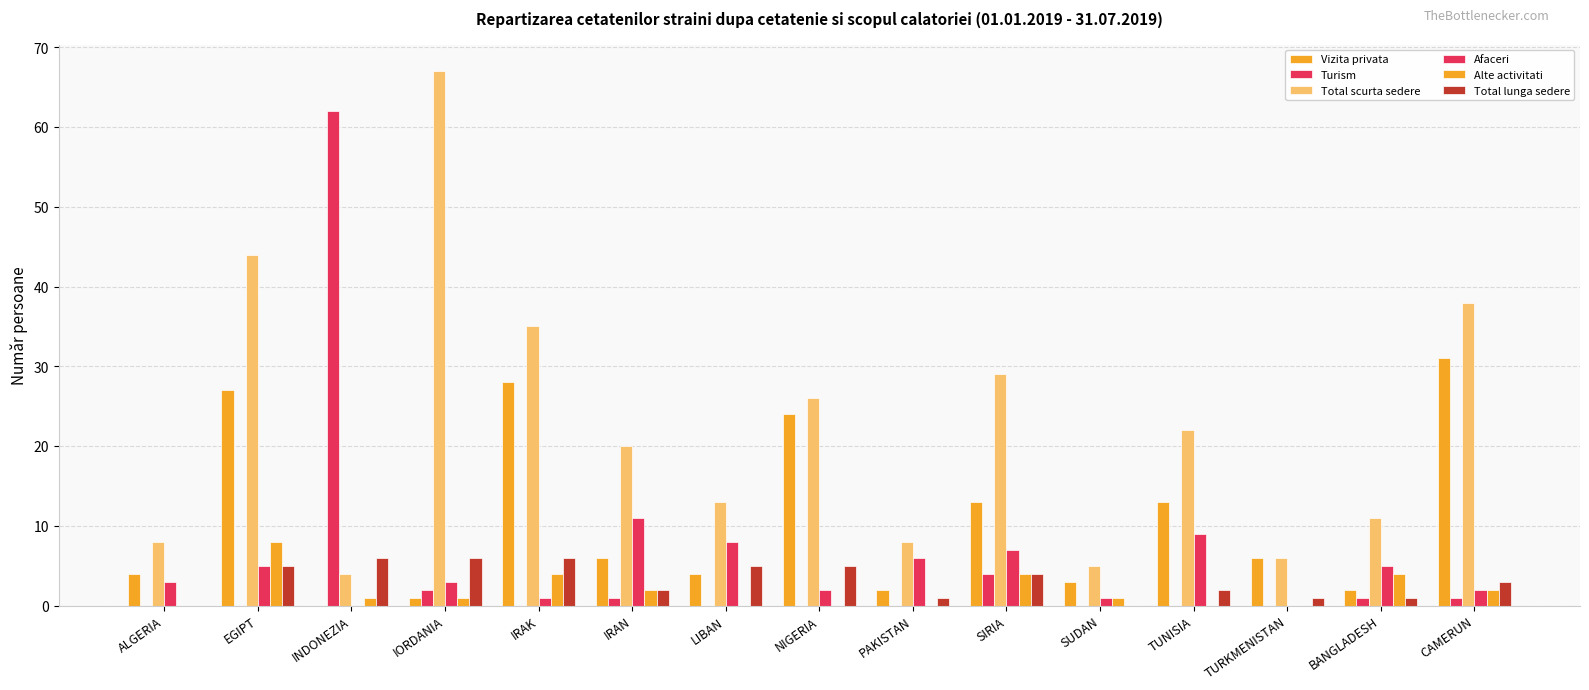

Reading right to left, what are all the values shown in this chart?

Vizita privata: CAMERUN=31	BANGLADESH=2	TURKMENISTAN=6	TUNISIA=13	SUDAN=3	SIRIA=13	PAKISTAN=2	NIGERIA=24	LIBAN=4	IRAN=6	IRAK=28	IORDANIA=1	INDONEZIA=0	EGIPT=27	ALGERIA=4
Turism: CAMERUN=1	BANGLADESH=1	TURKMENISTAN=0	TUNISIA=0	SUDAN=0	SIRIA=4	PAKISTAN=0	NIGERIA=0	LIBAN=0	IRAN=1	IRAK=0	IORDANIA=2	INDONEZIA=62	EGIPT=0	ALGERIA=0
Total scurta sedere: CAMERUN=38	BANGLADESH=11	TURKMENISTAN=6	TUNISIA=22	SUDAN=5	SIRIA=29	PAKISTAN=8	NIGERIA=26	LIBAN=13	IRAN=20	IRAK=35	IORDANIA=67	INDONEZIA=4	EGIPT=44	ALGERIA=8
Afaceri: CAMERUN=2	BANGLADESH=5	TURKMENISTAN=0	TUNISIA=9	SUDAN=1	SIRIA=7	PAKISTAN=6	NIGERIA=2	LIBAN=8	IRAN=11	IRAK=1	IORDANIA=3	INDONEZIA=0	EGIPT=5	ALGERIA=3
Alte activitati: CAMERUN=2	BANGLADESH=4	TURKMENISTAN=0	TUNISIA=0	SUDAN=1	SIRIA=4	PAKISTAN=0	NIGERIA=0	LIBAN=0	IRAN=2	IRAK=4	IORDANIA=1	INDONEZIA=1	EGIPT=8	ALGERIA=0
Total lunga sedere: CAMERUN=3	BANGLADESH=1	TURKMENISTAN=1	TUNISIA=2	SUDAN=0	SIRIA=4	PAKISTAN=1	NIGERIA=5	LIBAN=5	IRAN=2	IRAK=6	IORDANIA=6	INDONEZIA=6	EGIPT=5	ALGERIA=0